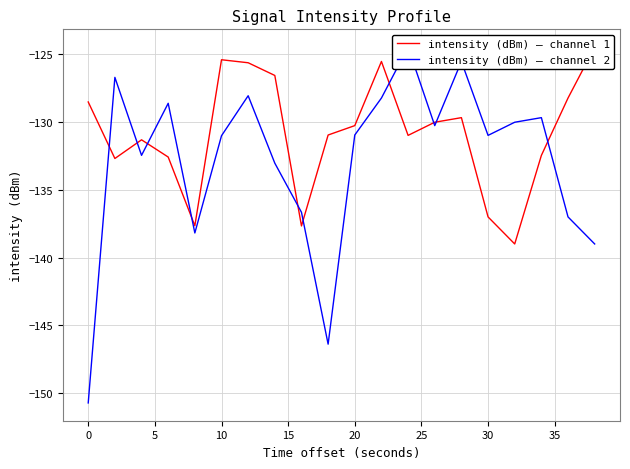

What is the value of the intensity (dBm) – channel 2 point at the 8th from the left?

-133.0